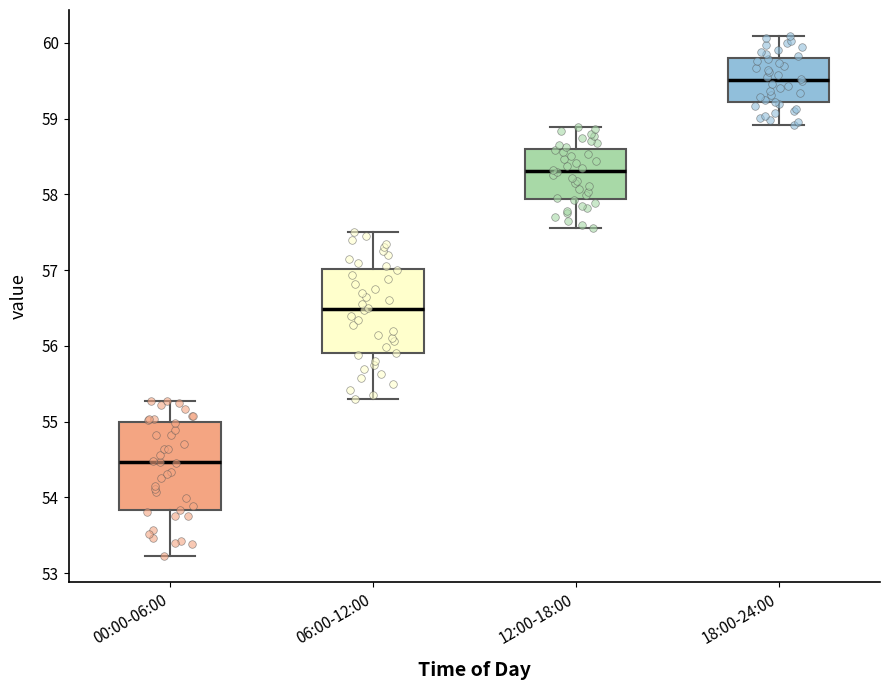

Reading left to right, read every box against the y-axis: the position of its median line, the range the box covers, and the ends of its whiskers. The values are not printed on the chart, so give them approximately, as read against the axis.

00:00-06:00: median 54.5, box 53.8 to 55.0, whiskers 53.2 to 55.3
06:00-12:00: median 56.5, box 55.9 to 57.0, whiskers 55.3 to 57.5
12:00-18:00: median 58.3, box 57.9 to 58.6, whiskers 57.6 to 58.9
18:00-24:00: median 59.5, box 59.2 to 59.8, whiskers 58.9 to 60.1